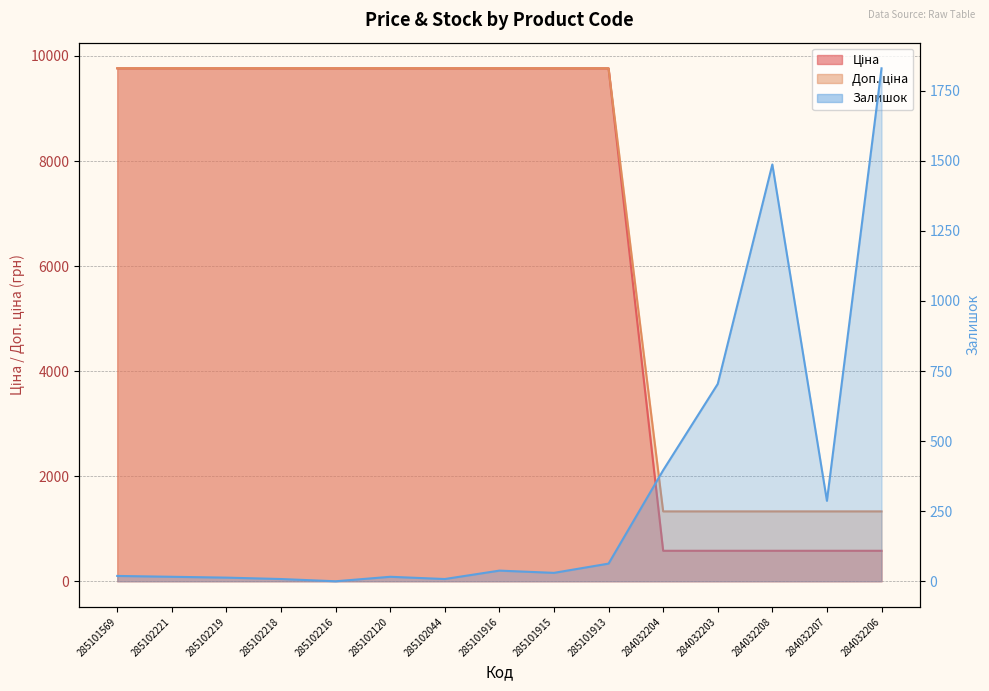

What is the label of the 4th point from the left?

285102218